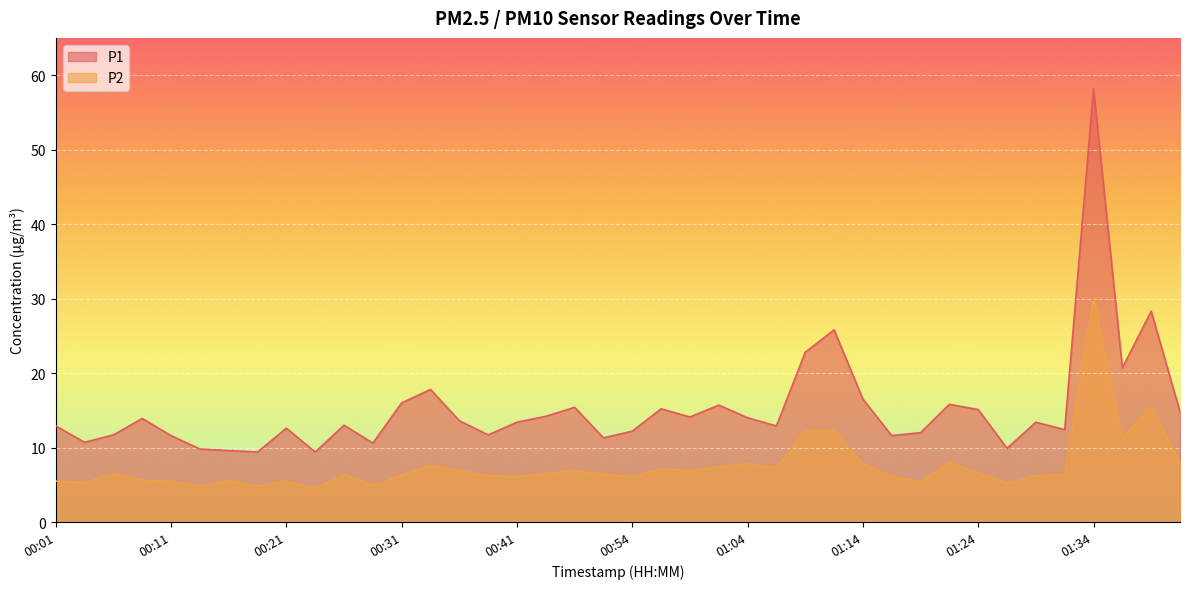

Reading left to right, list all the values displayed in this chart.

P1: 12.9	10.7	11.7	13.9	11.6	9.8	9.6	9.4	12.6	9.4	13.0	10.6	16.0	17.8	13.6	11.7	13.4	14.2	15.4	11.3	12.2	15.2	14.1	15.7	14.0	12.9	22.8	25.8	16.5	11.6	12.0	15.8	15.1	9.9	13.4	12.4	58.2	20.7	28.3	14.8
P2: 5.5	5.3	6.5	5.6	5.5	4.8	5.6	4.8	5.5	4.5	6.4	4.9	6.3	7.6	6.9	6.2	6.1	6.5	6.9	6.4	6.1	7.1	6.9	7.4	7.8	7.3	12.2	12.3	7.8	6.1	5.4	8.0	6.6	5.2	6.2	6.4	30.0	11.3	15.4	8.0